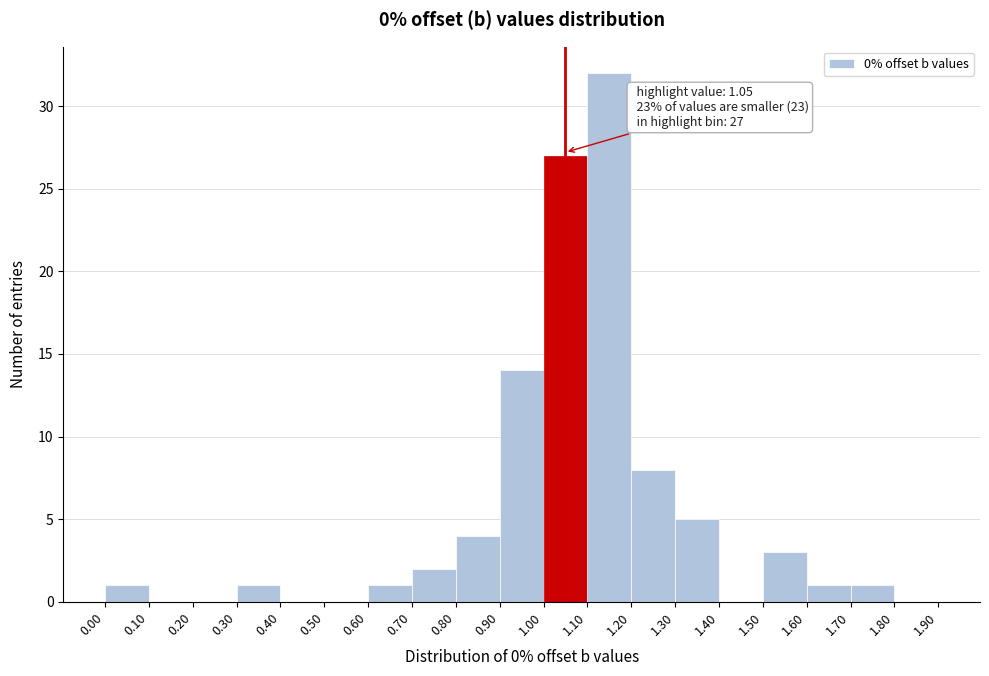

Which range on the x-axis has the tallest bar?

1.10 to 1.20